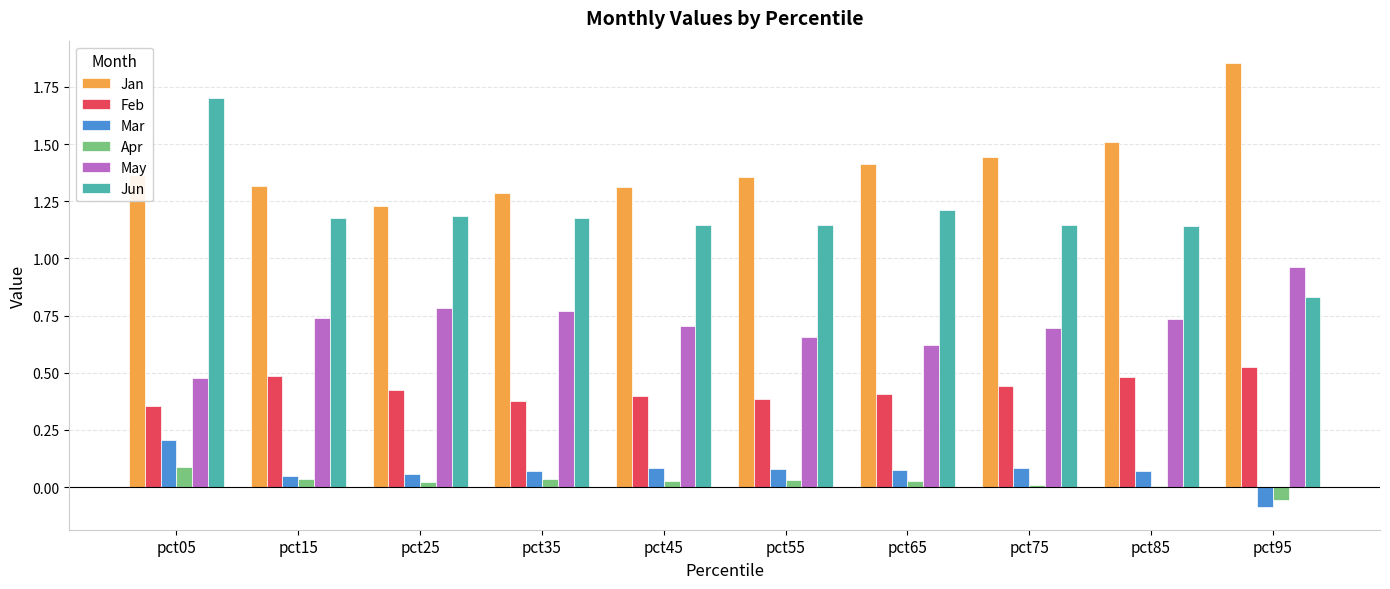

Count the Mar values in the range 0 to 1.

9